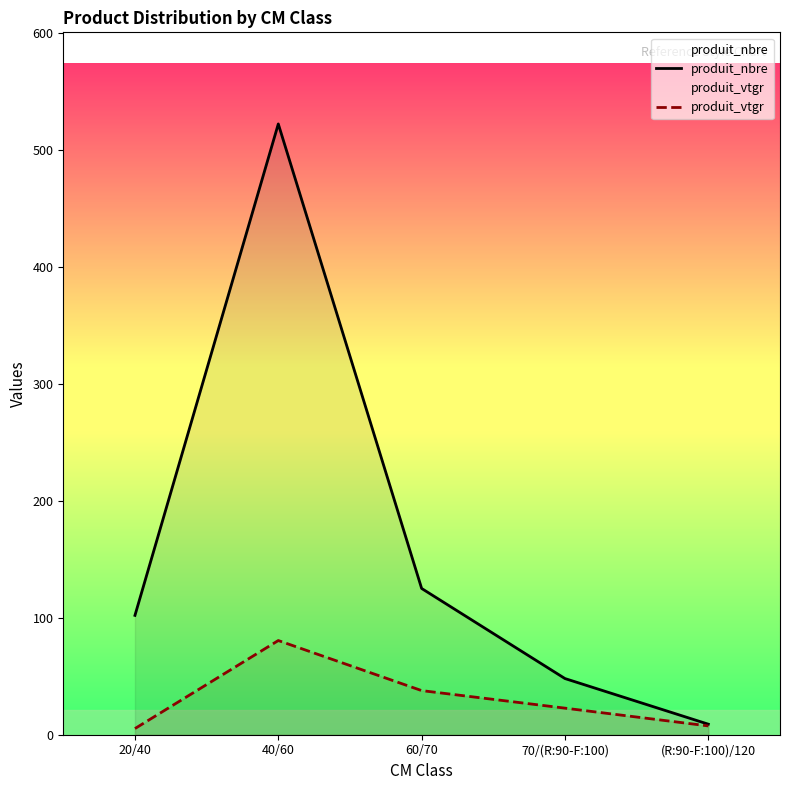

Reading right to left, list all the values displayed in this chart.

produit_nbre: 9.0	48.0	125.0	522.0	102.0
produit_vtgr: 7.5	22.7	37.7	80.5	5.3